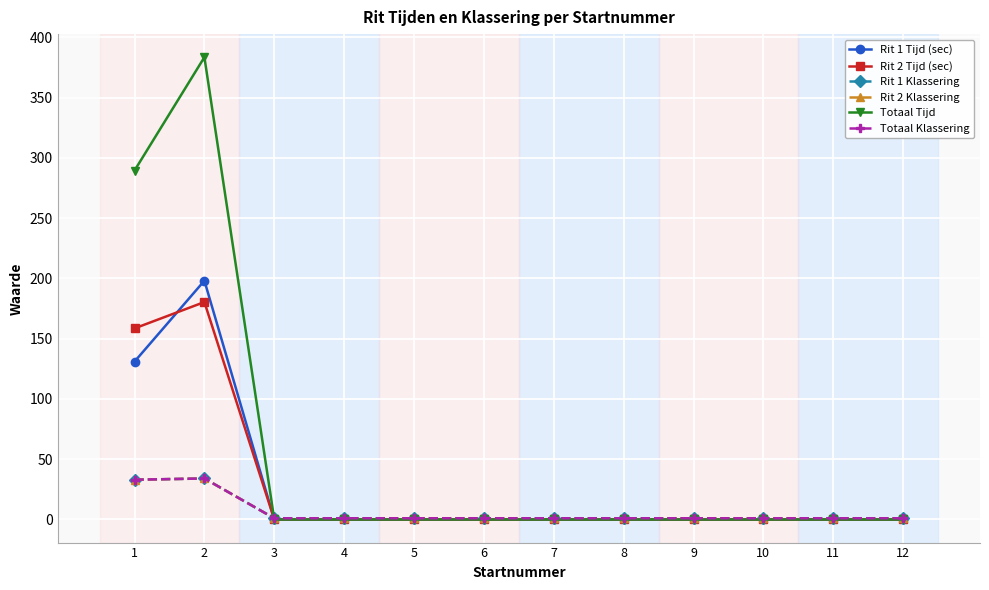

In Rit 2 Tijd (sec), how many points are higher than both neighbors (excluding endpoints)?

1